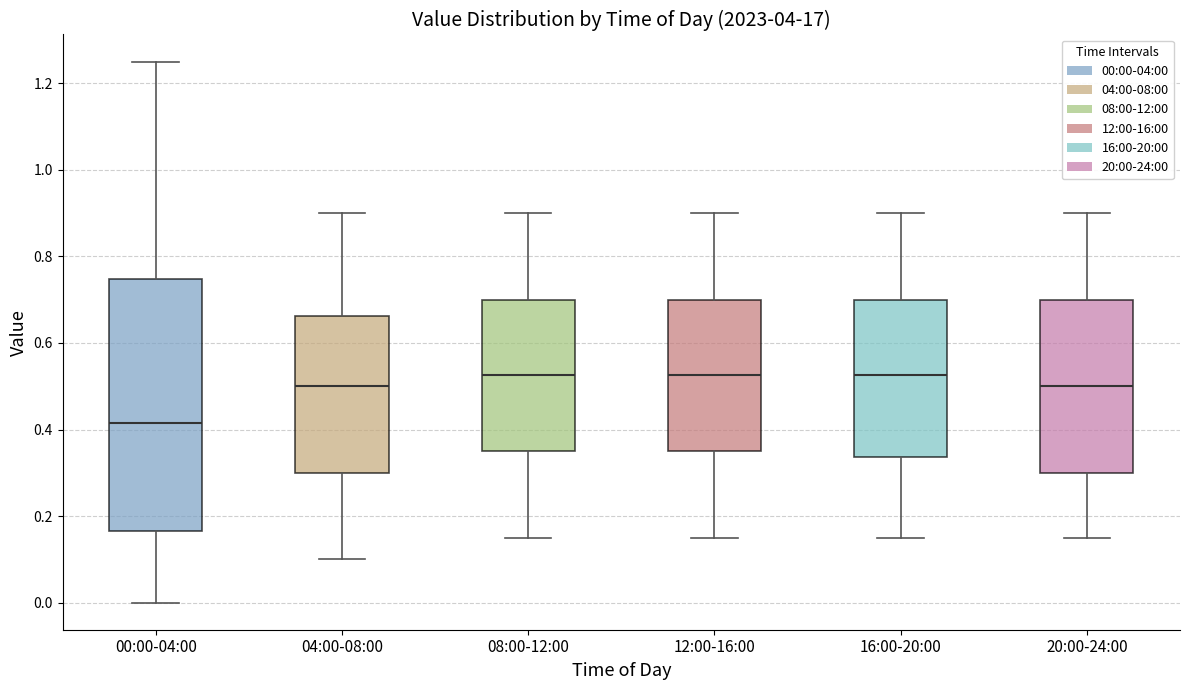

Where does the upper whisker of the box for 00:00-04:00 end on the y-axis? The values are not printed on the chart, so give them approximately, as read against the axis.

1.26